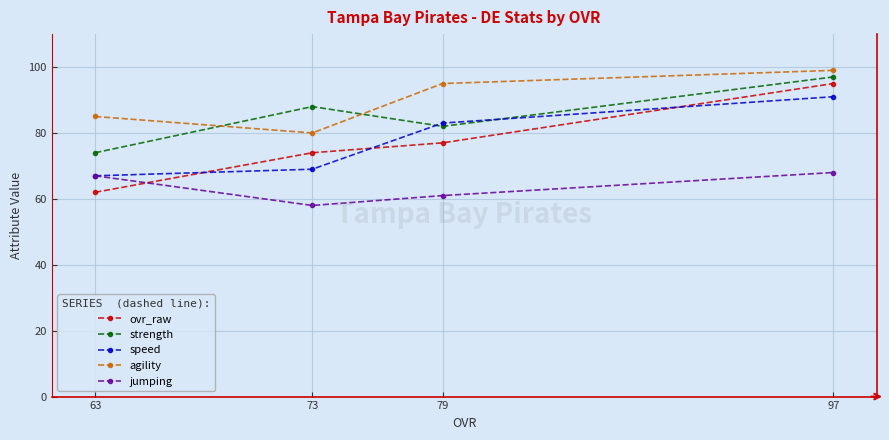

Reading right to left, extract all data points from this chart.

ovr_raw: 97=95	79=77	73=74	63=62
strength: 97=97	79=82	73=88	63=74
speed: 97=91	79=83	73=69	63=67
agility: 97=99	79=95	73=80	63=85
jumping: 97=68	79=61	73=58	63=67